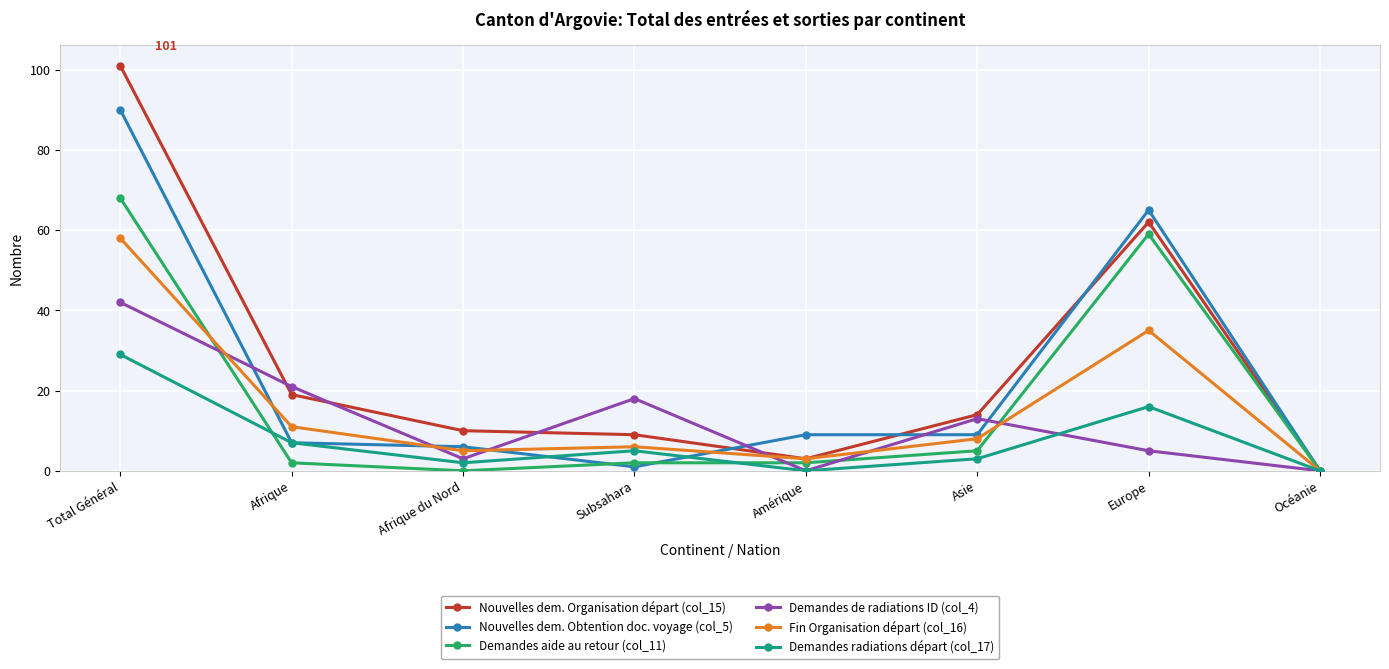

What is the maximum value shown in the chart?

101